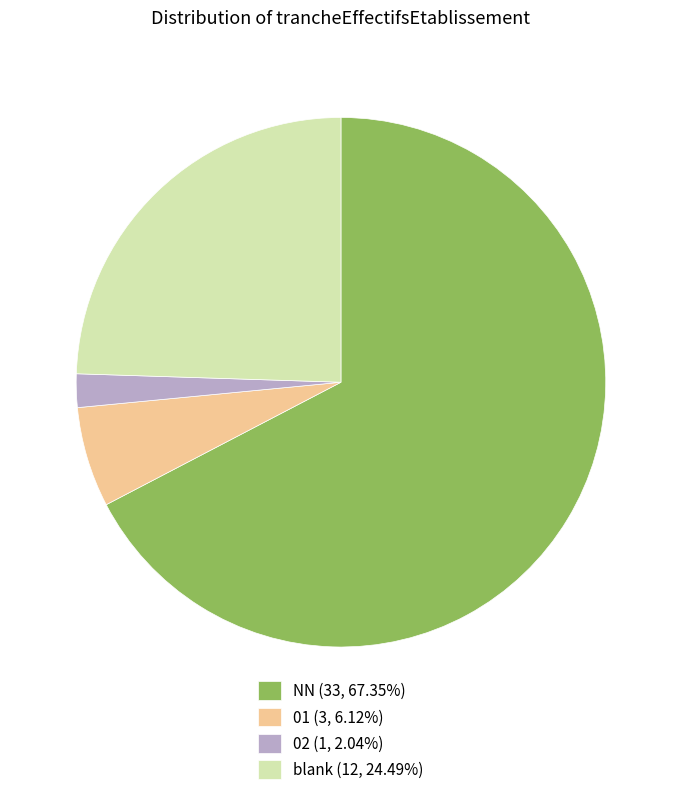

What is the ratio of the value at 02 (1, 2.04%) to the value at 01 (3, 6.12%)?

0.3